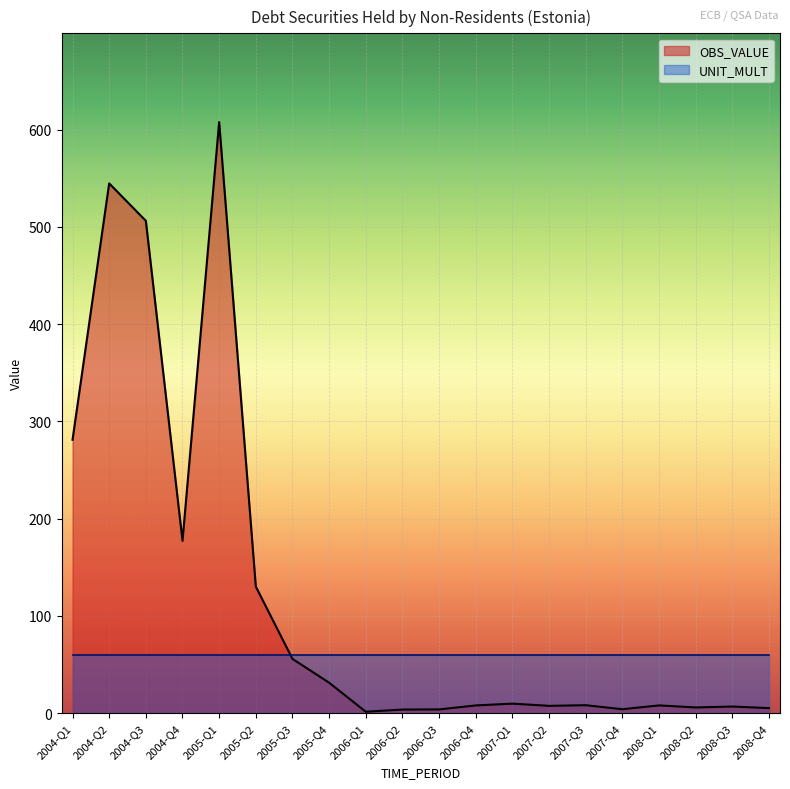

What is the value of the 5th point from the left?

607.7